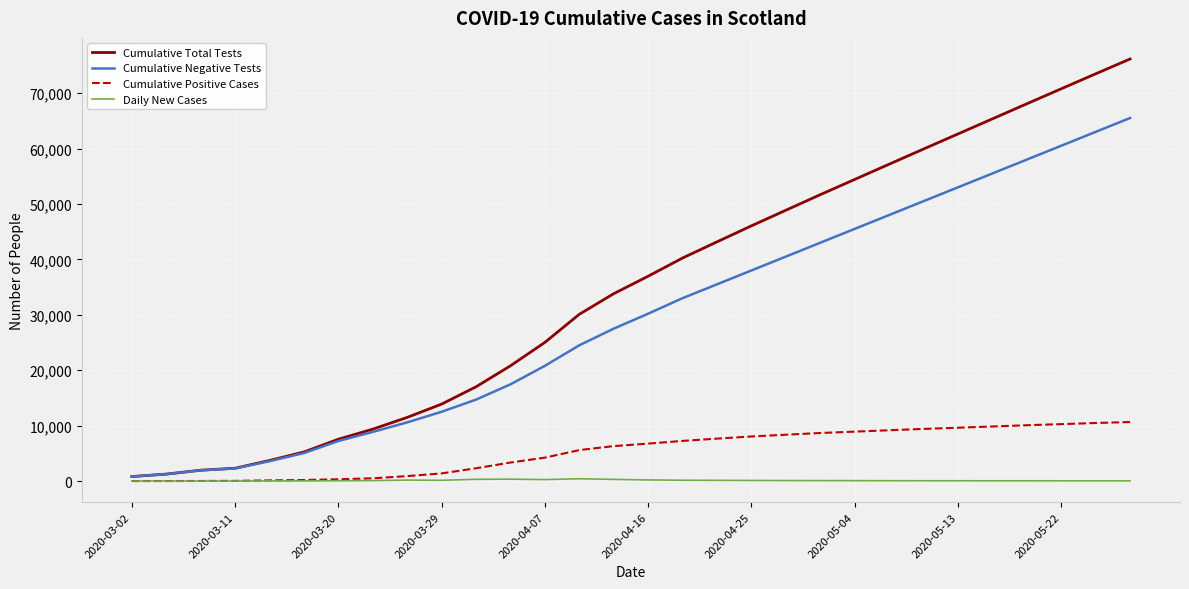

Rank the series by their average value, from lowest to highest.

Daily New Cases, Cumulative Positive Cases, Cumulative Negative Tests, Cumulative Total Tests